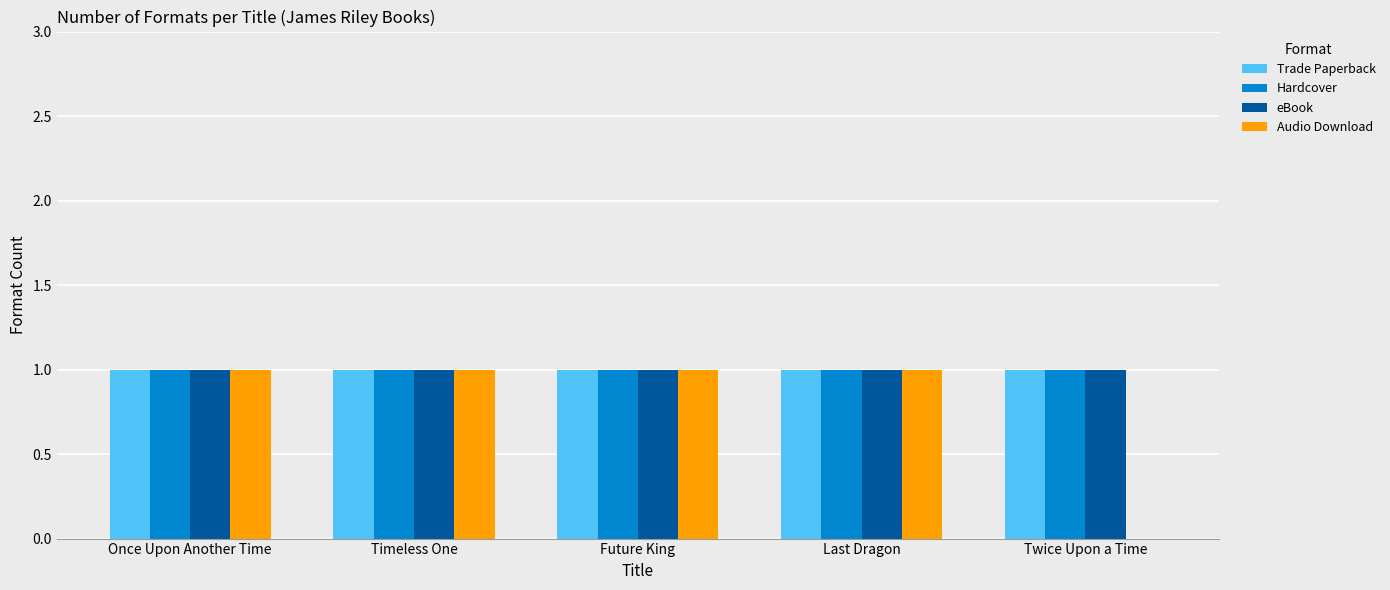

The value of Hardcover at Last Dragon is 1. True or false?

True